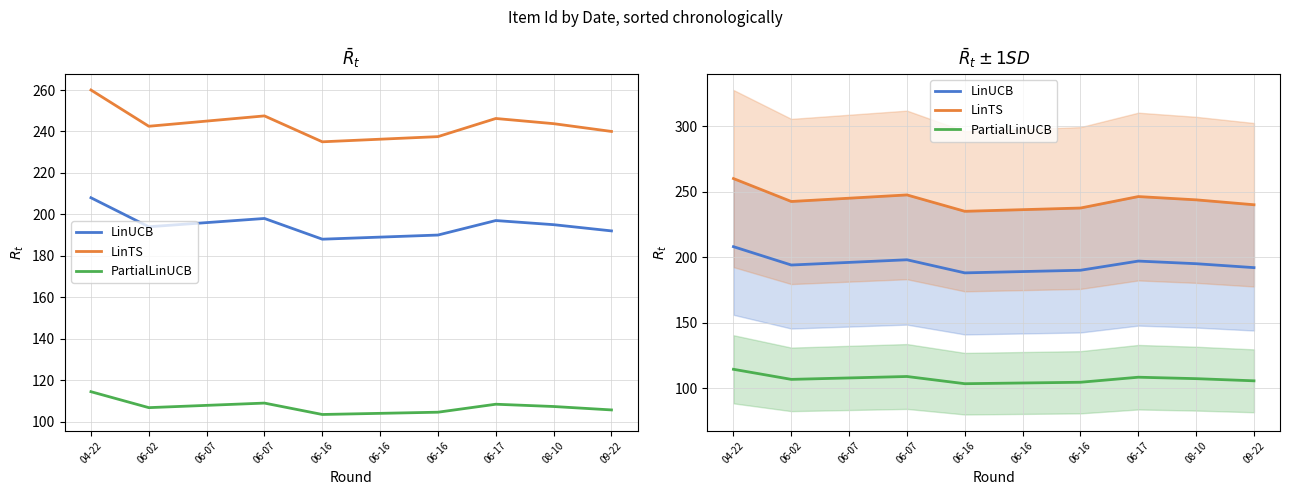

At which category is the sum across all series the highest?

04-22